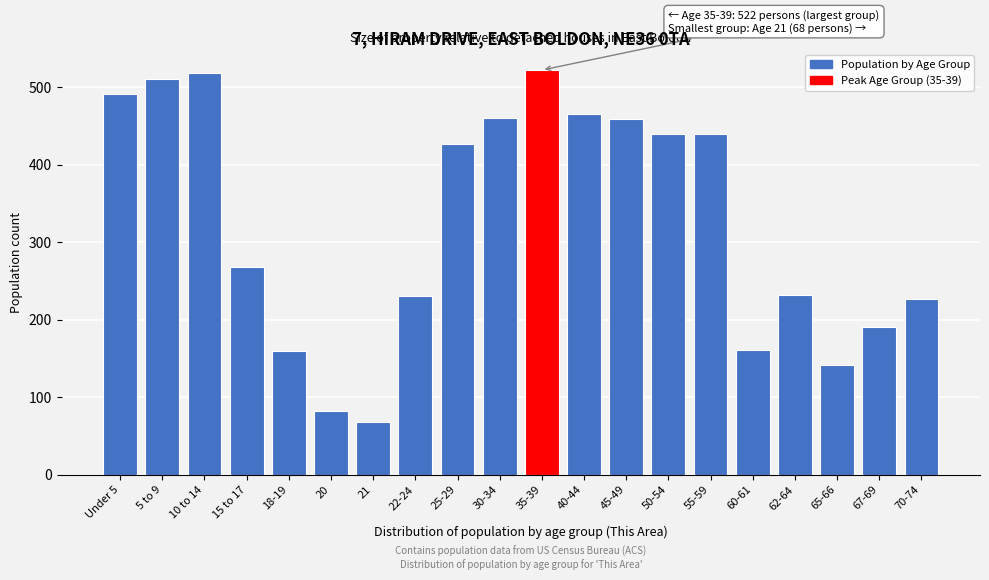

What is the change in value from Under 5 to 45-49?

-32